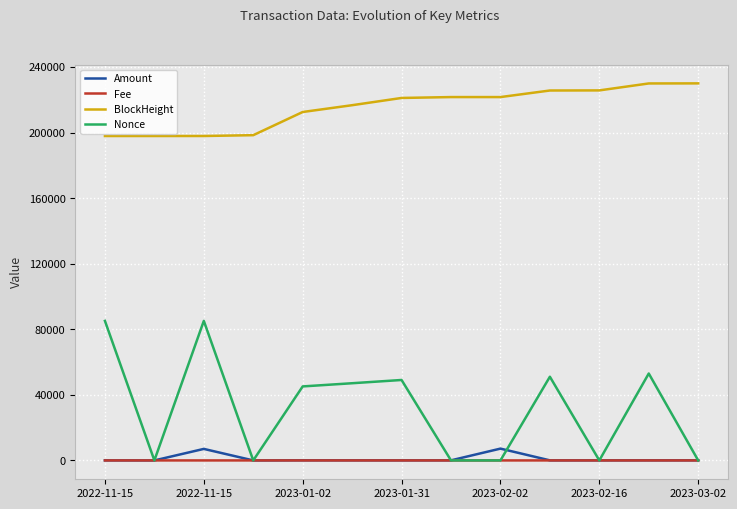

Which series has the largest total across all categories?

BlockHeight